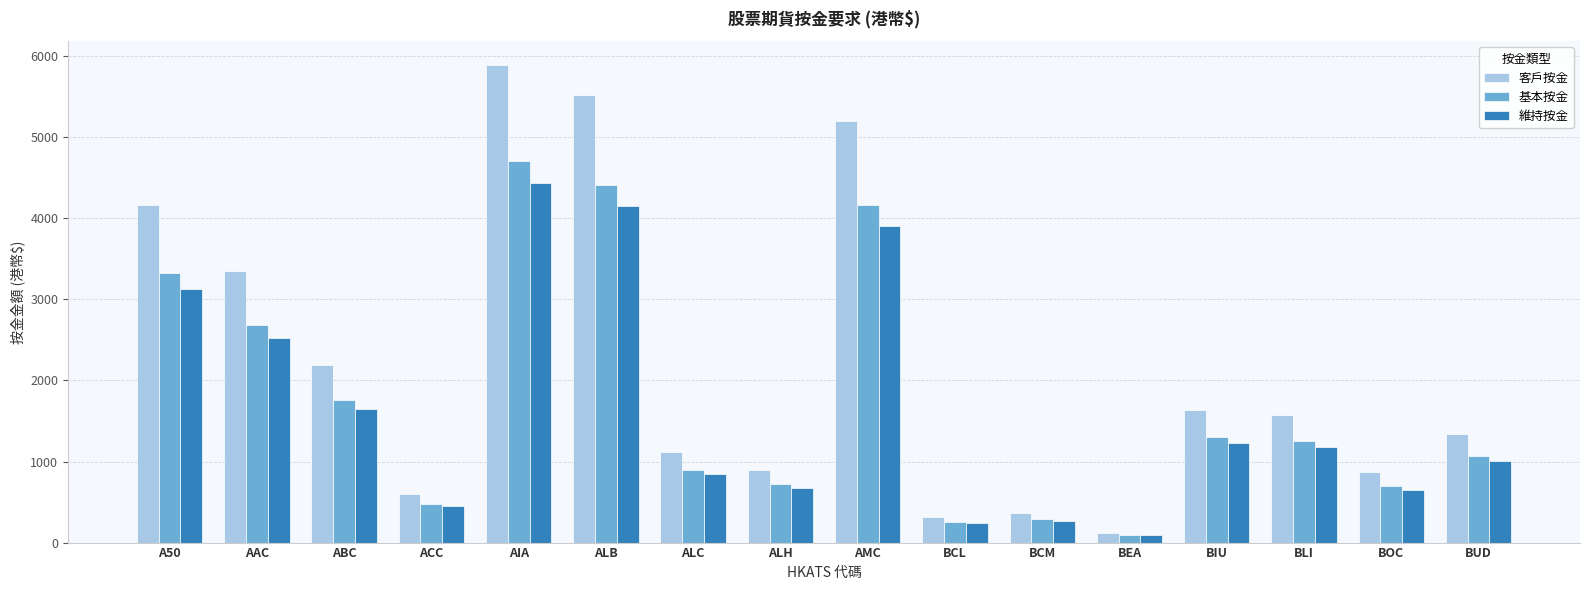

List the series in order of their overall mean, highest first.

客戶按金, 基本按金, 維持按金